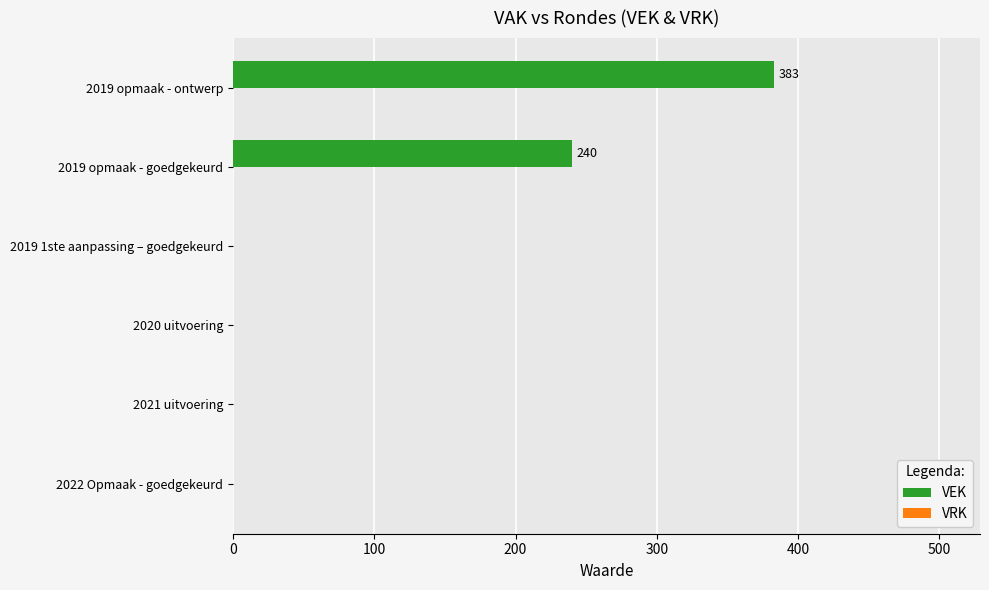

What is the change in value from 2021 uitvoering to 2019 opmaak - ontwerp?

+383